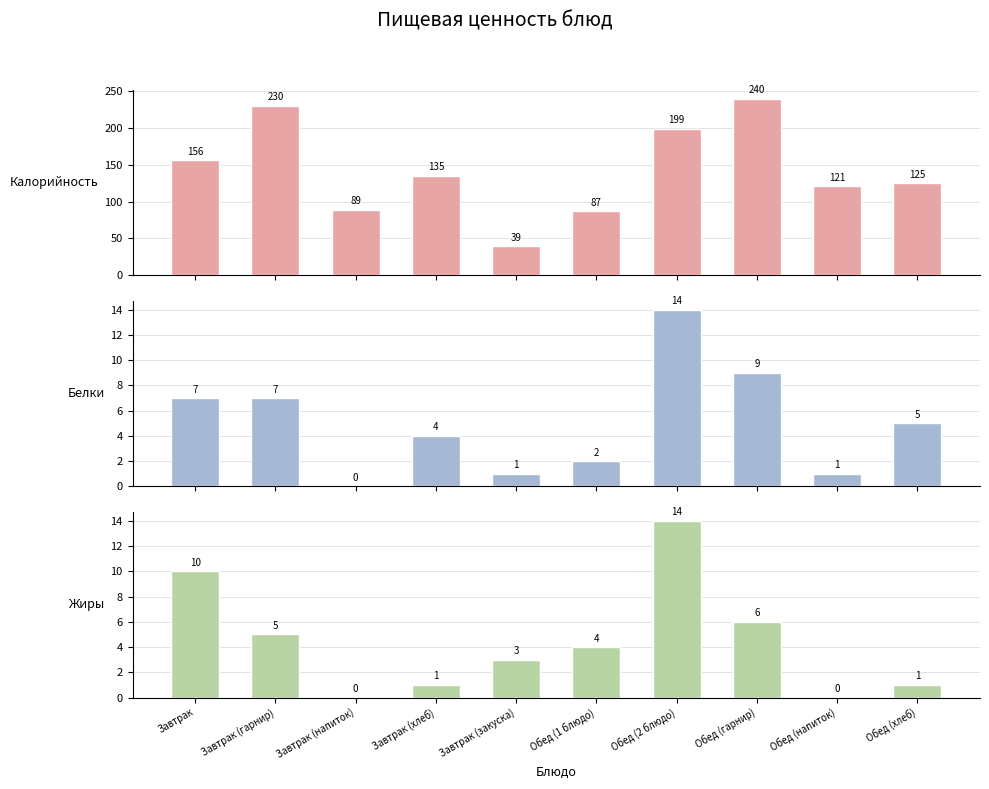

Reading left to right, transcribe all the data shown in this chart.

Калорийность: 156	230	89	135	39	87	199	240	121	125
Белки: 7	7	0	4	1	2	14	9	1	5
Жиры: 10	5	0	1	3	4	14	6	0	1